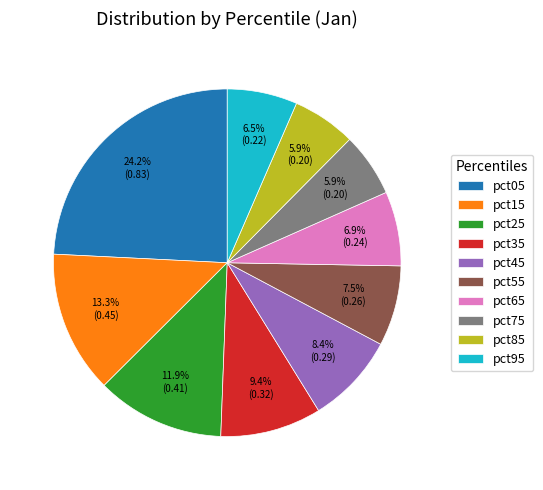

To the nearest percent, what percentage of the pie is pct25?

12%